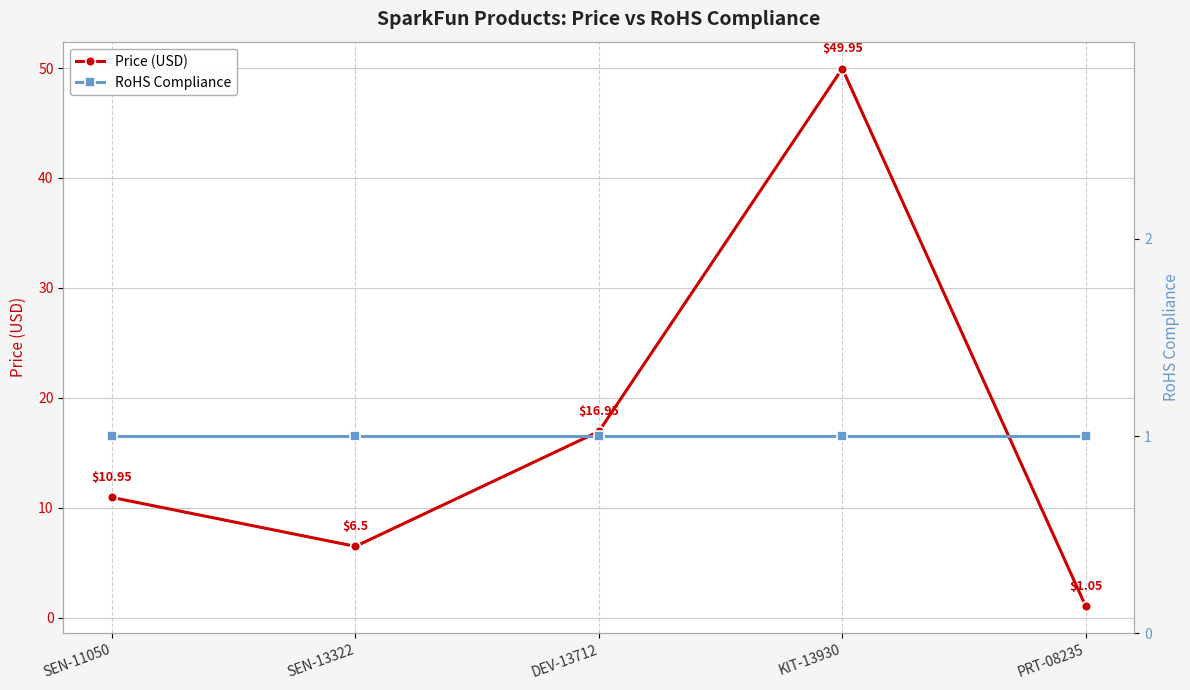

Does the chart have visible grid lines?

Yes